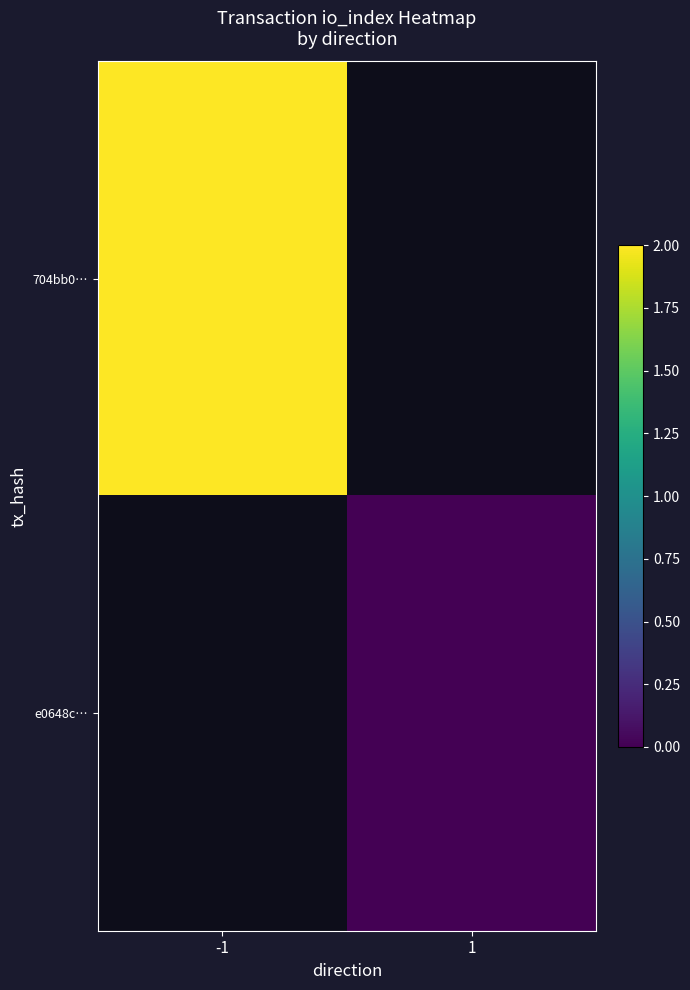

Which category has the lowest value in the e0648c… series?

-1